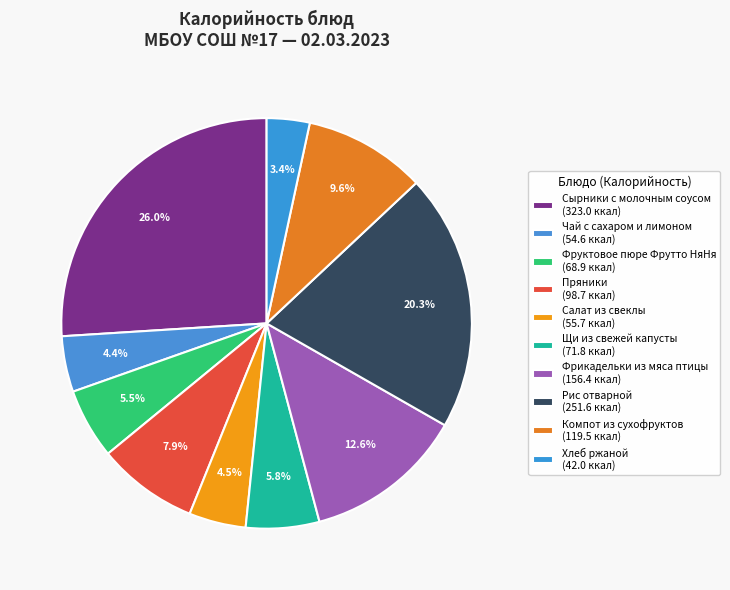

Is it true that Компот из сухофруктов is 1% of the pie?

False